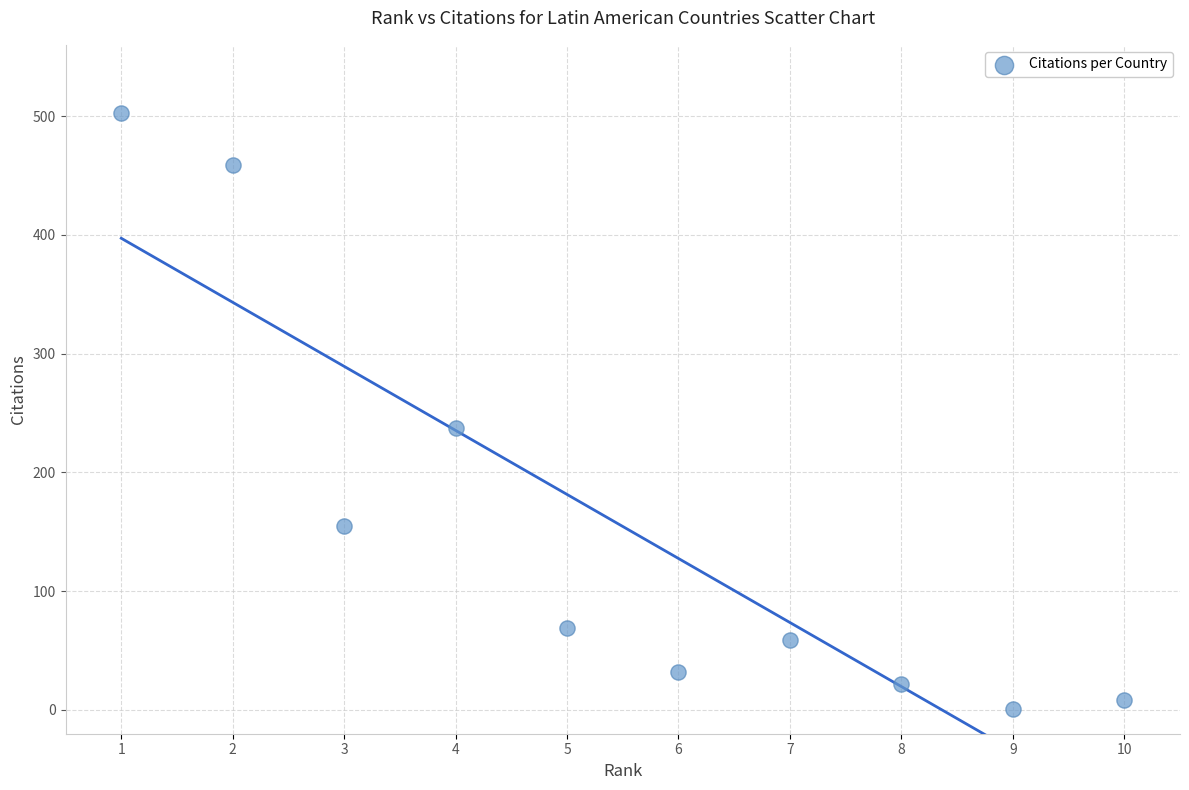

What is the range of X values (max minus min)?

9